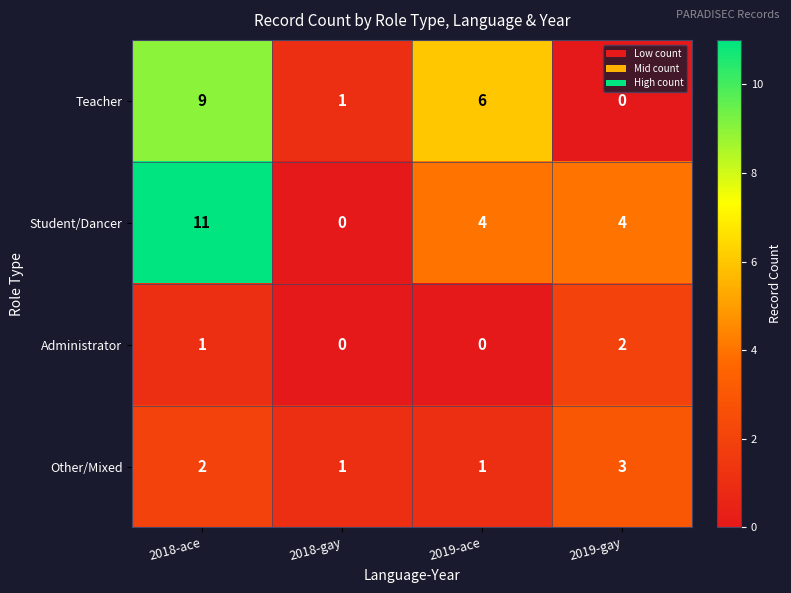

Rank the series by their average value, from highest to lowest.

Student/Dancer, Teacher, Other/Mixed, Administrator